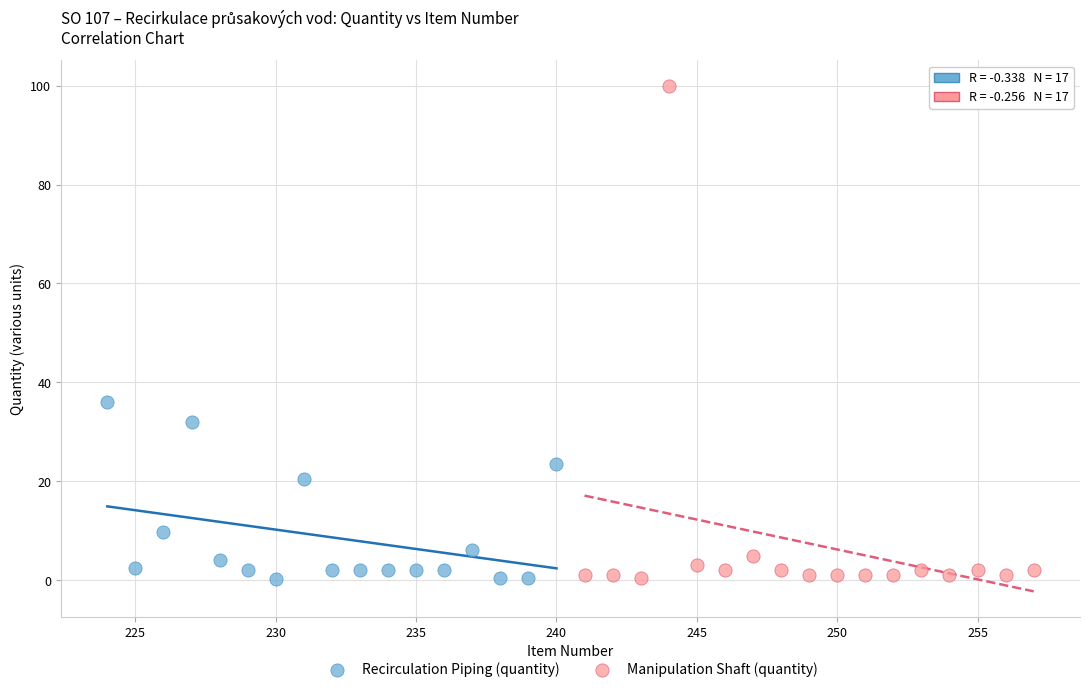

Which series reaches the maximum Y coordinate?

Manipulation Shaft (quantity)